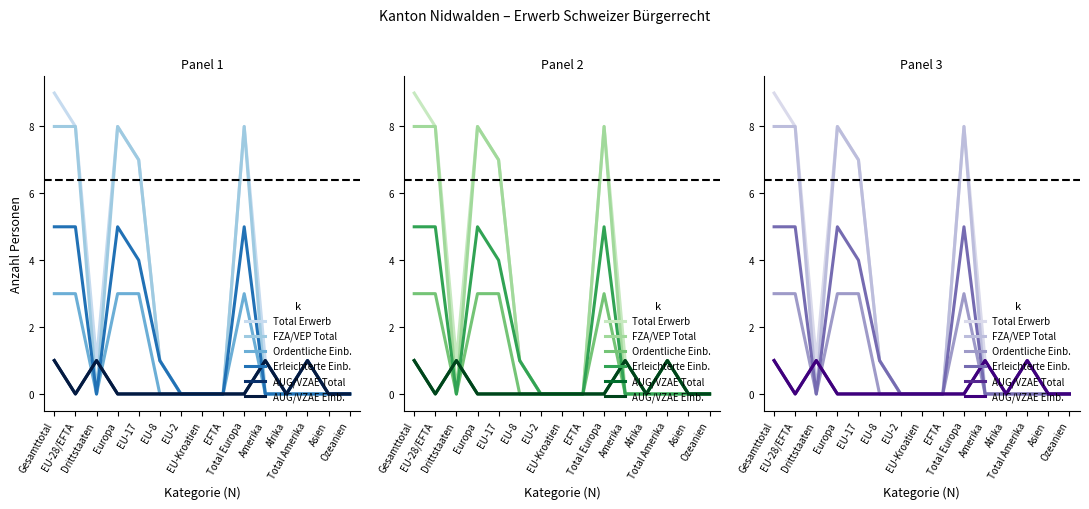

At Ozeanien, list the series in order from smallest to largest.

Total Erwerb, FZA/VEP Total, Ordentliche Einb., Erleichterte Einb., AUG/VZAE Total, AUG/VZAE Einb.